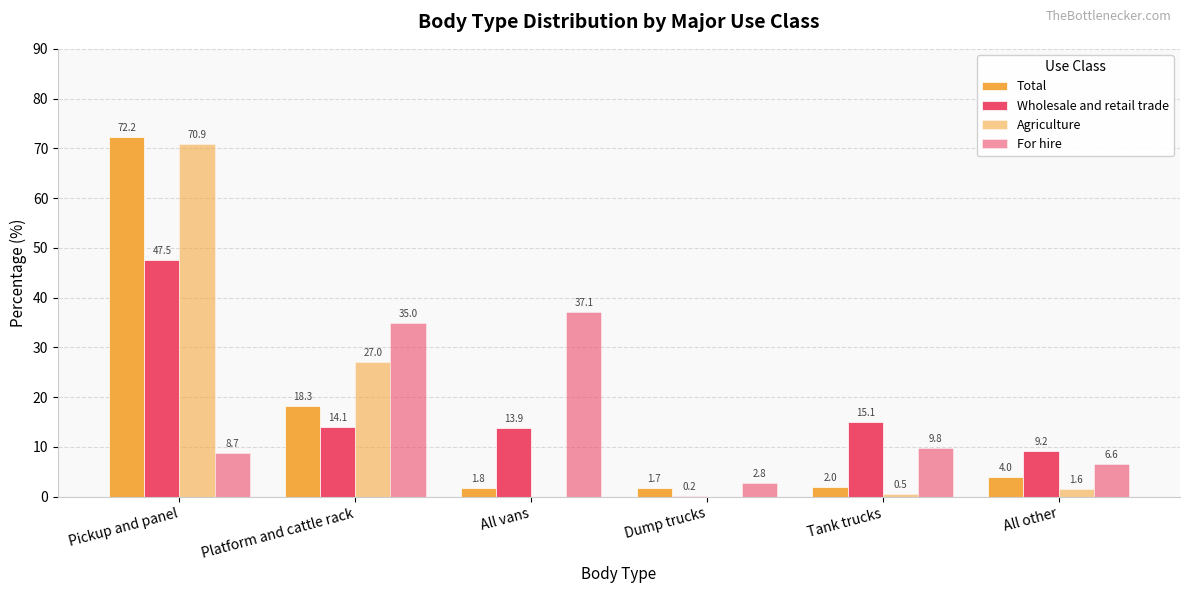

Reading left to right, transcribe all the data shown in this chart.

Total: Pickup and panel=72.2	Platform and cattle rack=18.3	All vans=1.8	Dump trucks=1.7	Tank trucks=2.0	All other=4.0
Wholesale and retail trade: Pickup and panel=47.5	Platform and cattle rack=14.1	All vans=13.9	Dump trucks=0.2	Tank trucks=15.1	All other=9.2
Agriculture: Pickup and panel=70.9	Platform and cattle rack=27.0	All vans=0.0	Dump trucks=0.0	Tank trucks=0.5	All other=1.6
For hire: Pickup and panel=8.7	Platform and cattle rack=35.0	All vans=37.1	Dump trucks=2.8	Tank trucks=9.8	All other=6.6